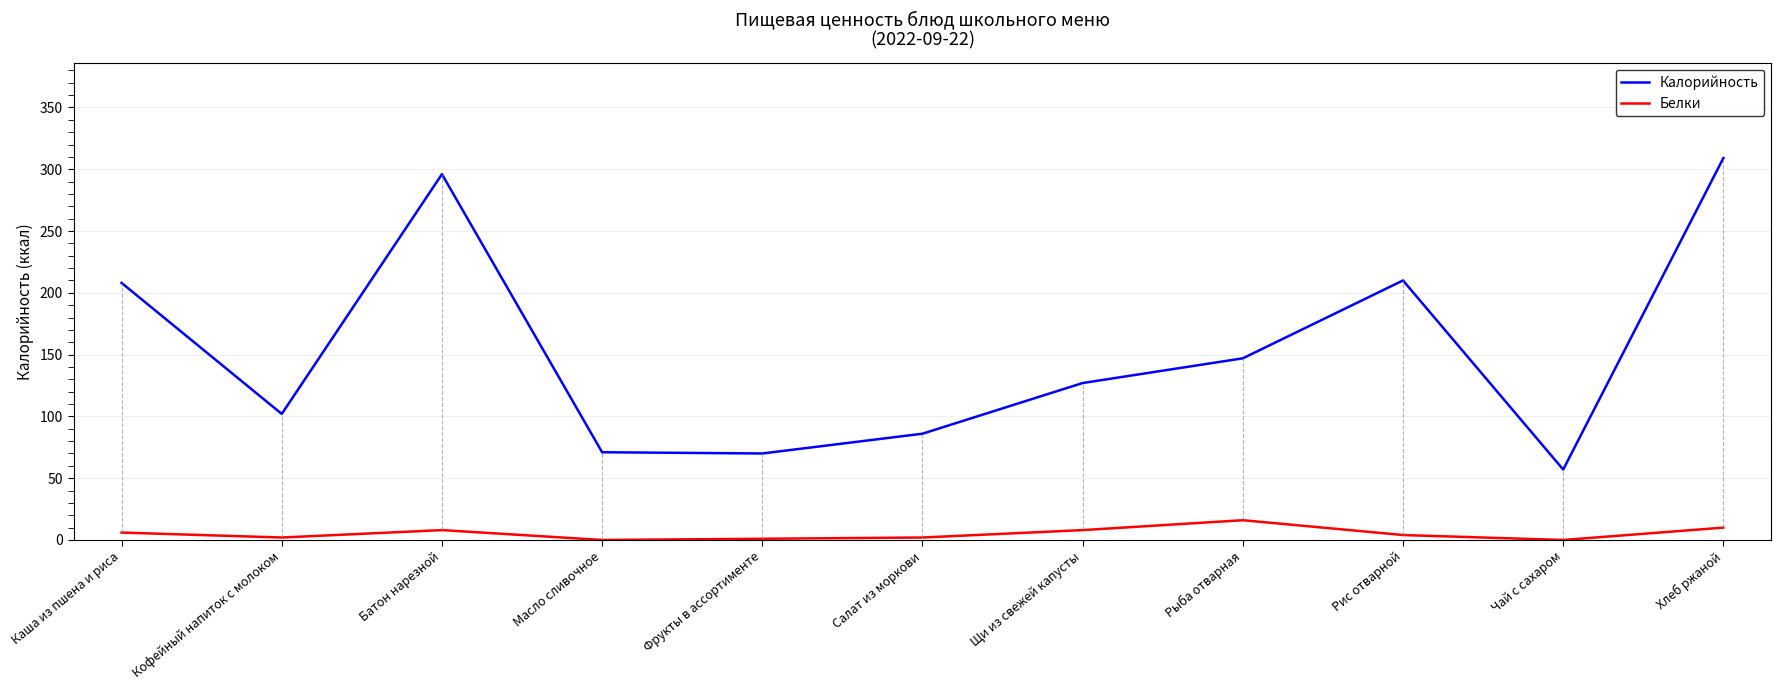

At which category does Белки reach its first local valley?

Кофейный напиток с молоком